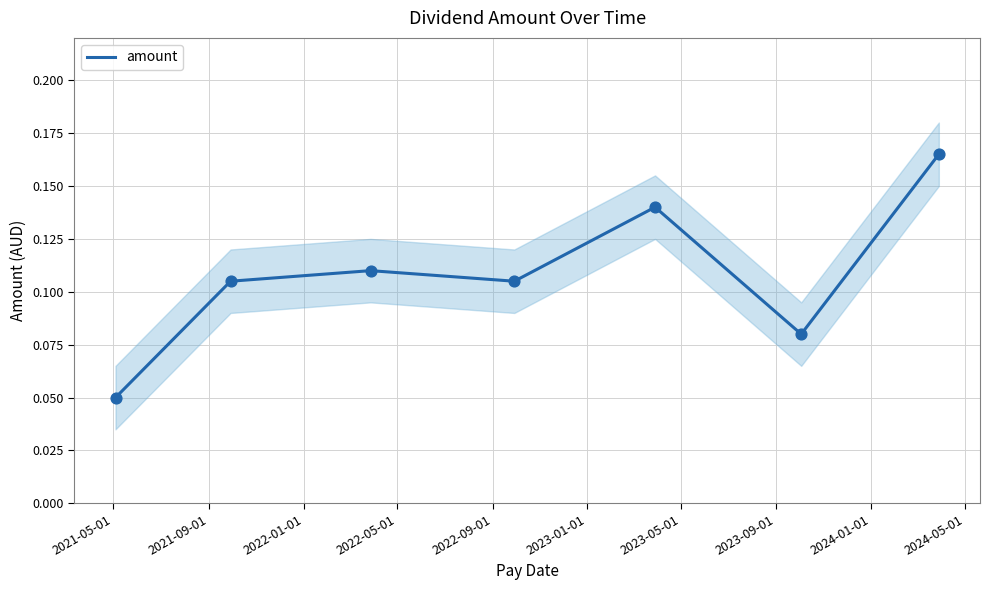

Which has a higher value, 2021-09-01 or 2022-09-01?

2022-09-01